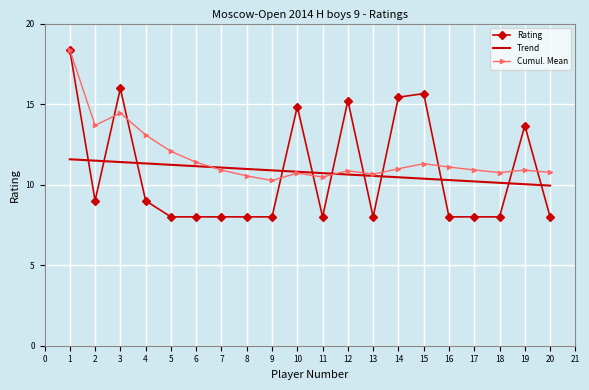

Reading left to right, list all the values displayed in this chart.

18.4	9.0	16.0	9.0	8.0	8.0	8.0	8.0	8.0	14.8	8.0	15.2	8.0	15.4	15.7	8.0	8.0	8.0	13.7	8.0